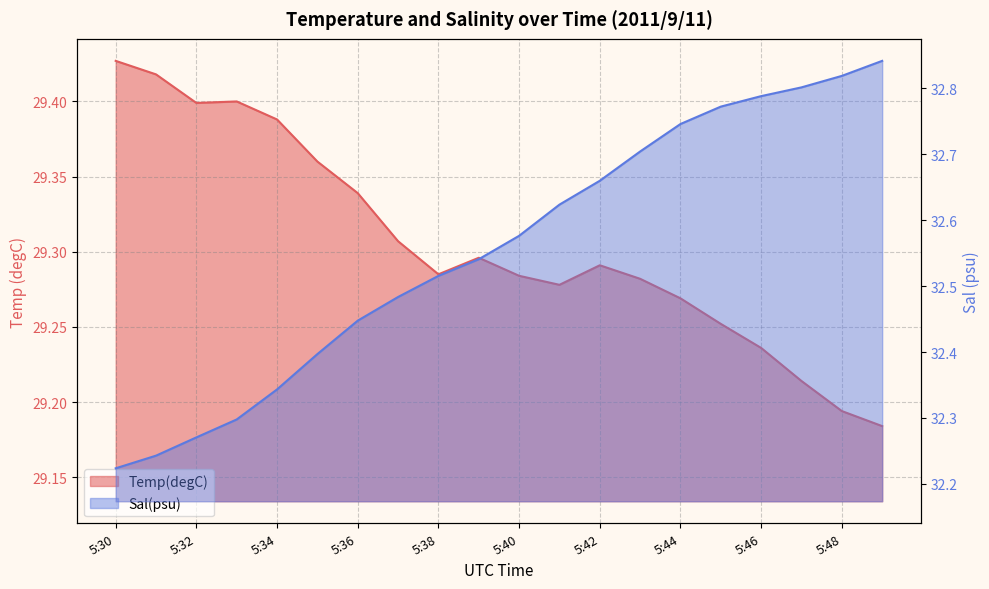

At which label is Temp(degC) closest to 29?

5:49